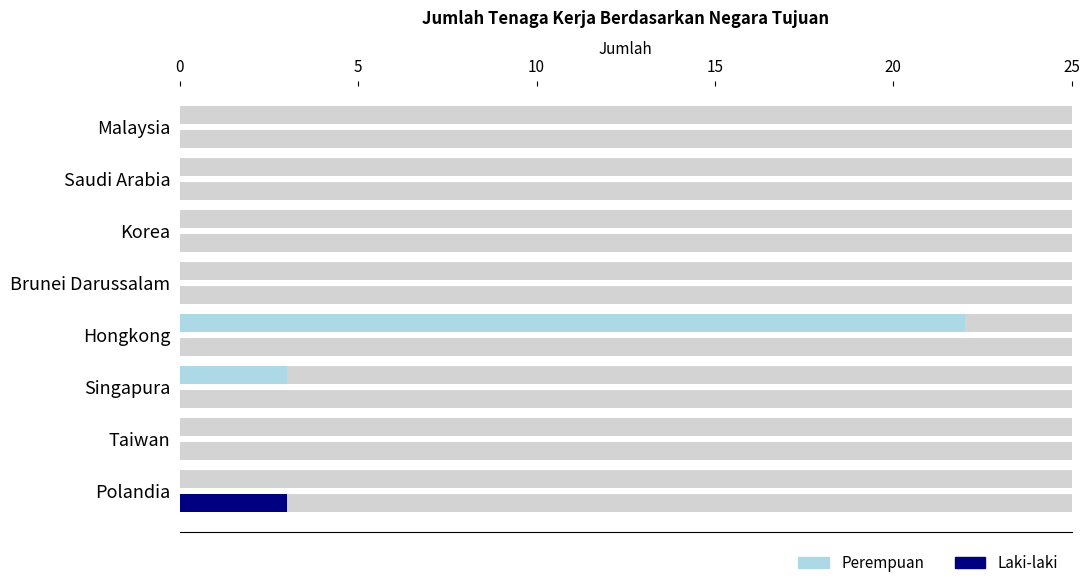

How many positive values does the Laki-laki series have?

1